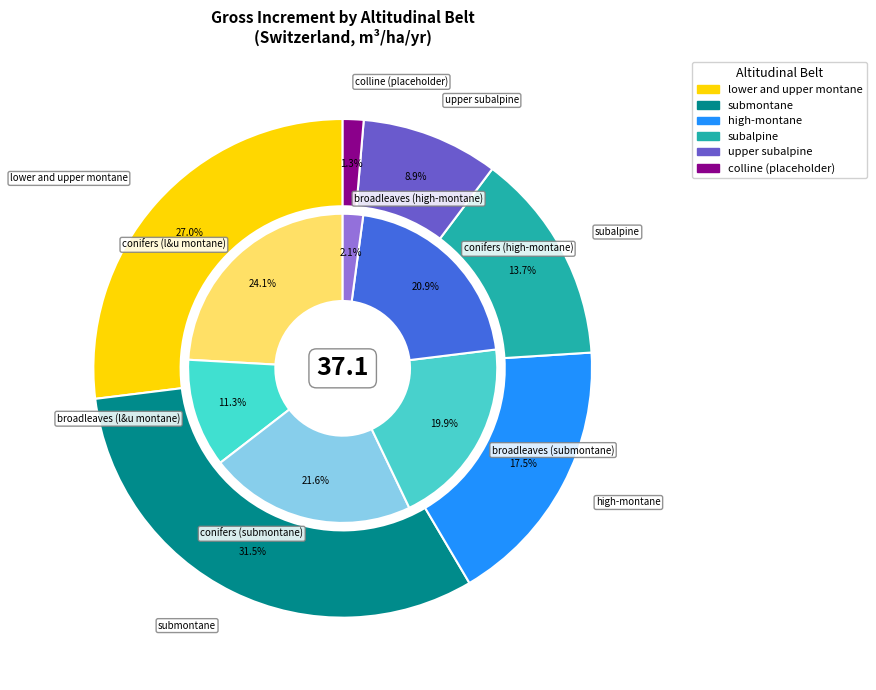

Is it true that submontane is 46% of the pie?

False